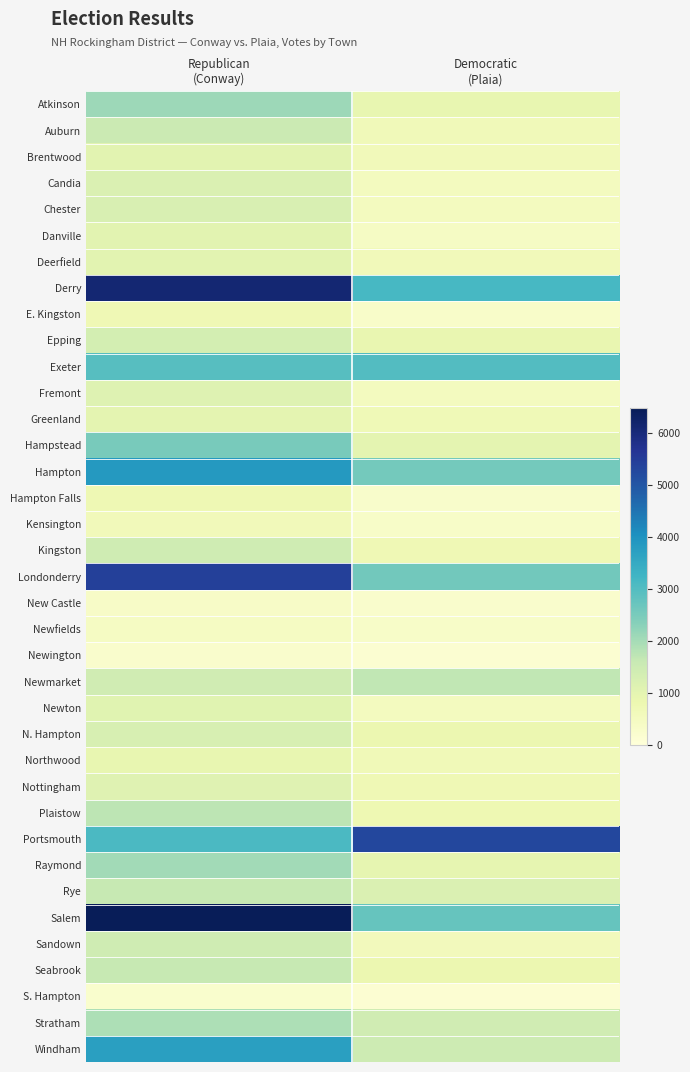

Rank the series at Democratic (Plaia) from highest to lowest value.

Portsmouth, Derry, Exeter, Salem, Londonderry, Hampton, Newmarket, Windham, Stratham, Rye, Hampstead, Raymond, Atkinson, Epping, Seabrook, N. Hampton, Plaistow, Kingston, Nottingham, Greenland, Northwood, Auburn, Brentwood, Deerfield, Sandown, Newton, Chester, Candia, Fremont, Danville, Kensington, Newfields, E. Kingston, Hampton Falls, New Castle, Newington, S. Hampton